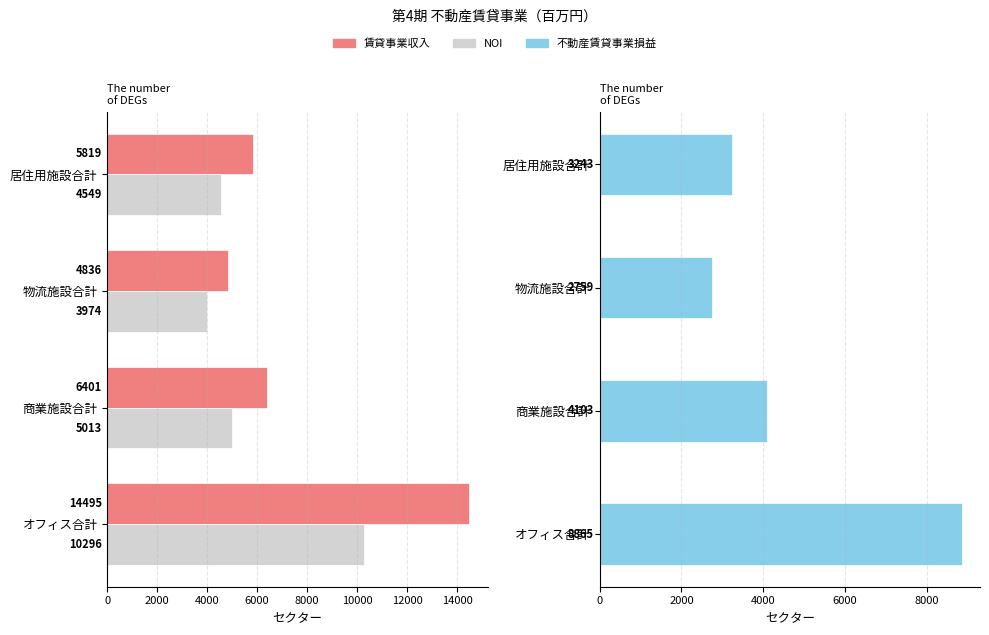

What is the total value across all series at 居住用施設合計?

13611